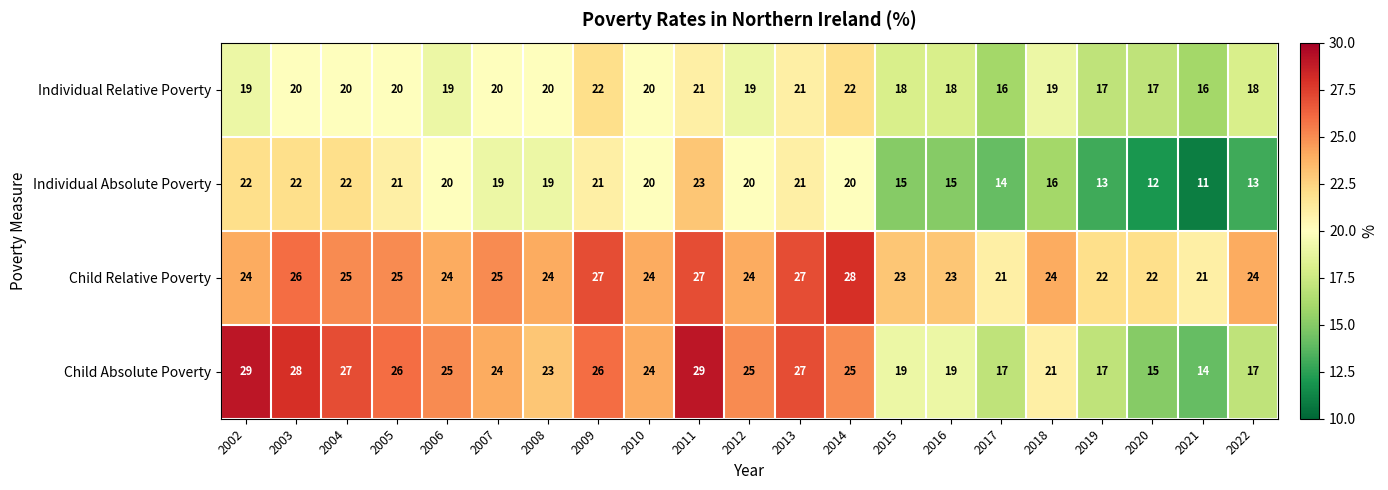

The value of Child Absolute Poverty at 2009 is 9. True or false?

False